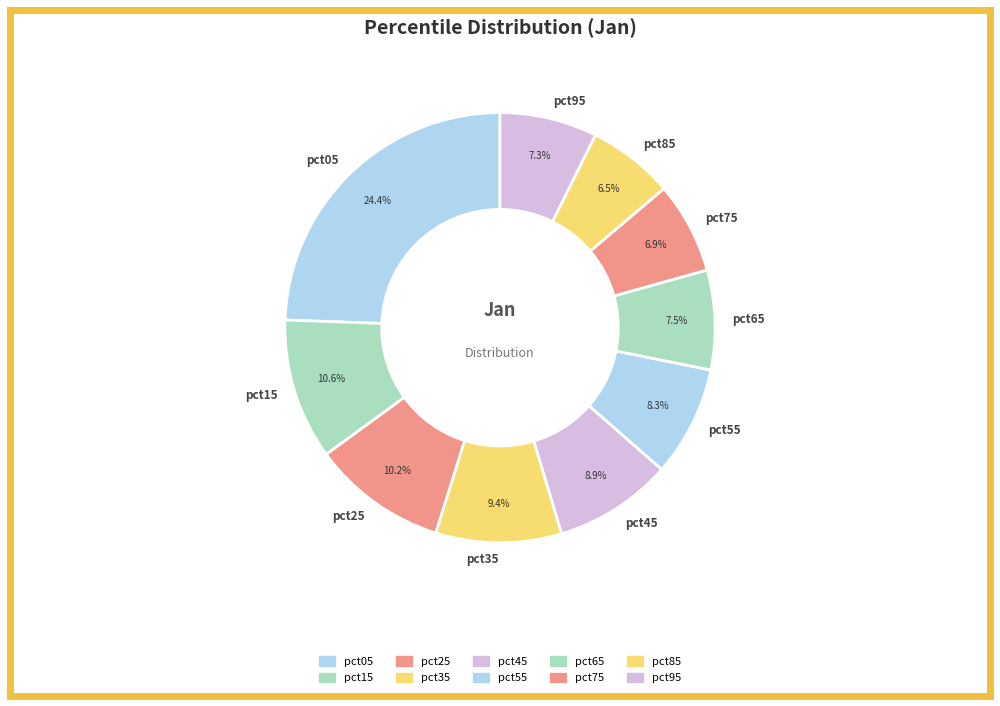

To the nearest percent, what is the difference between the pct15 and pct45 slice percentages?

2%